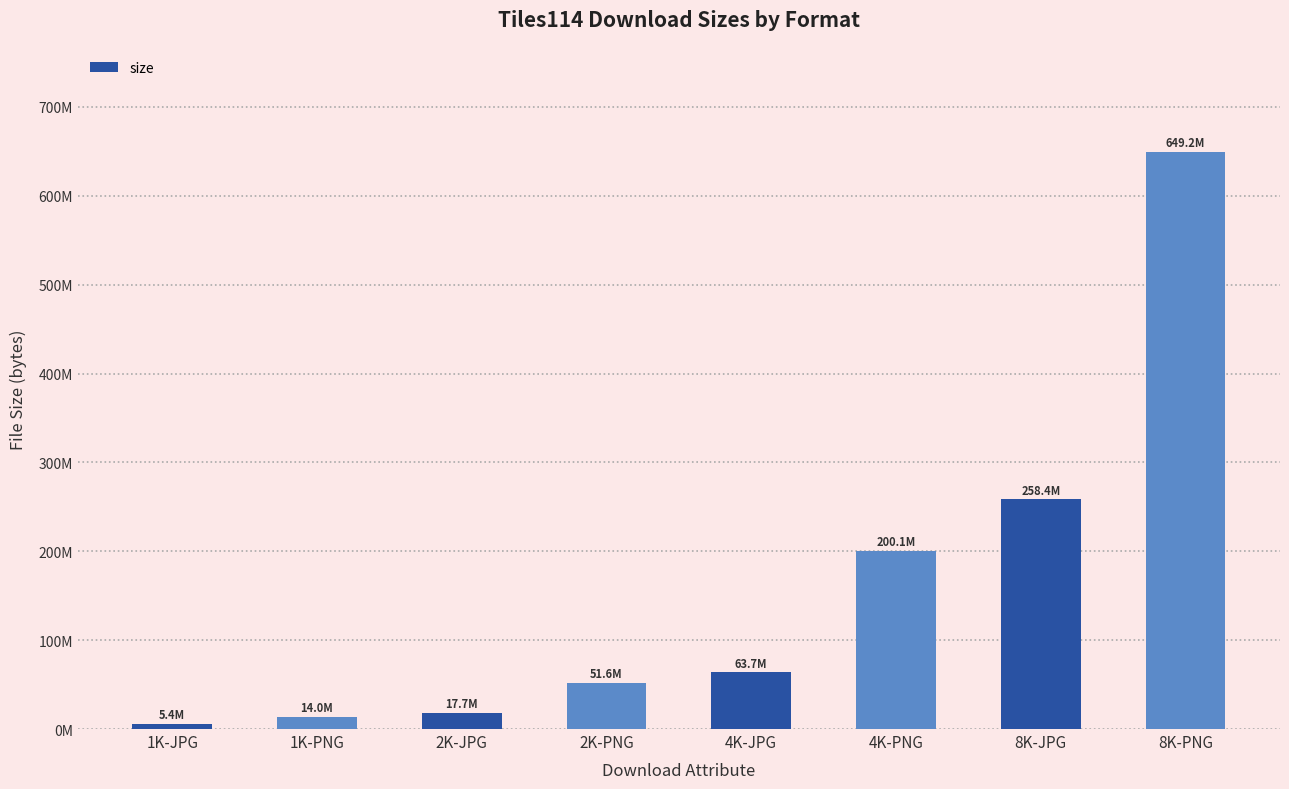

What is the greatest value displayed?

649217634